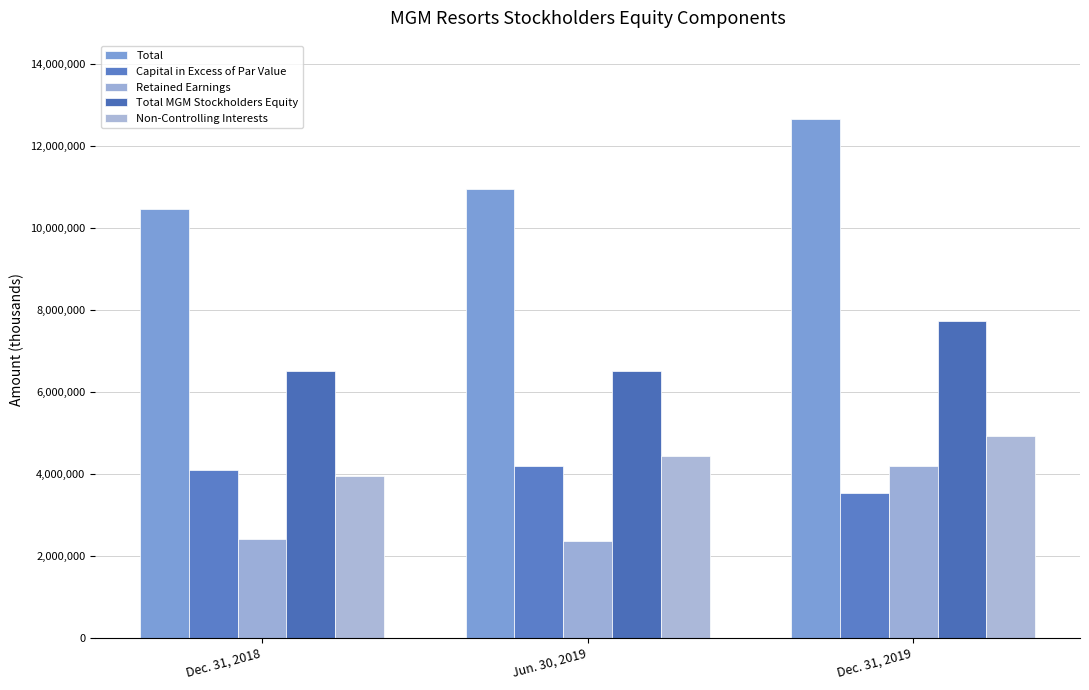

Are the bars horizontal?

No